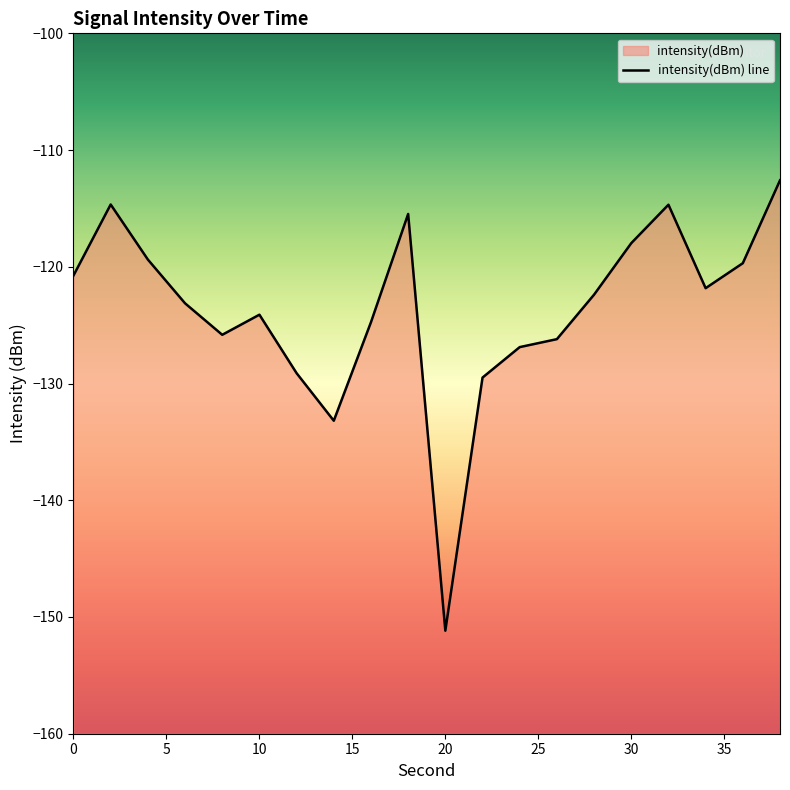

Rank the categories by value from lowest to highest.

20, 14, 22, 12, 24, 26, 8, 16, 10, 6, 28, 34, 0, 36, 4, 30, 18, 32, 2, 38